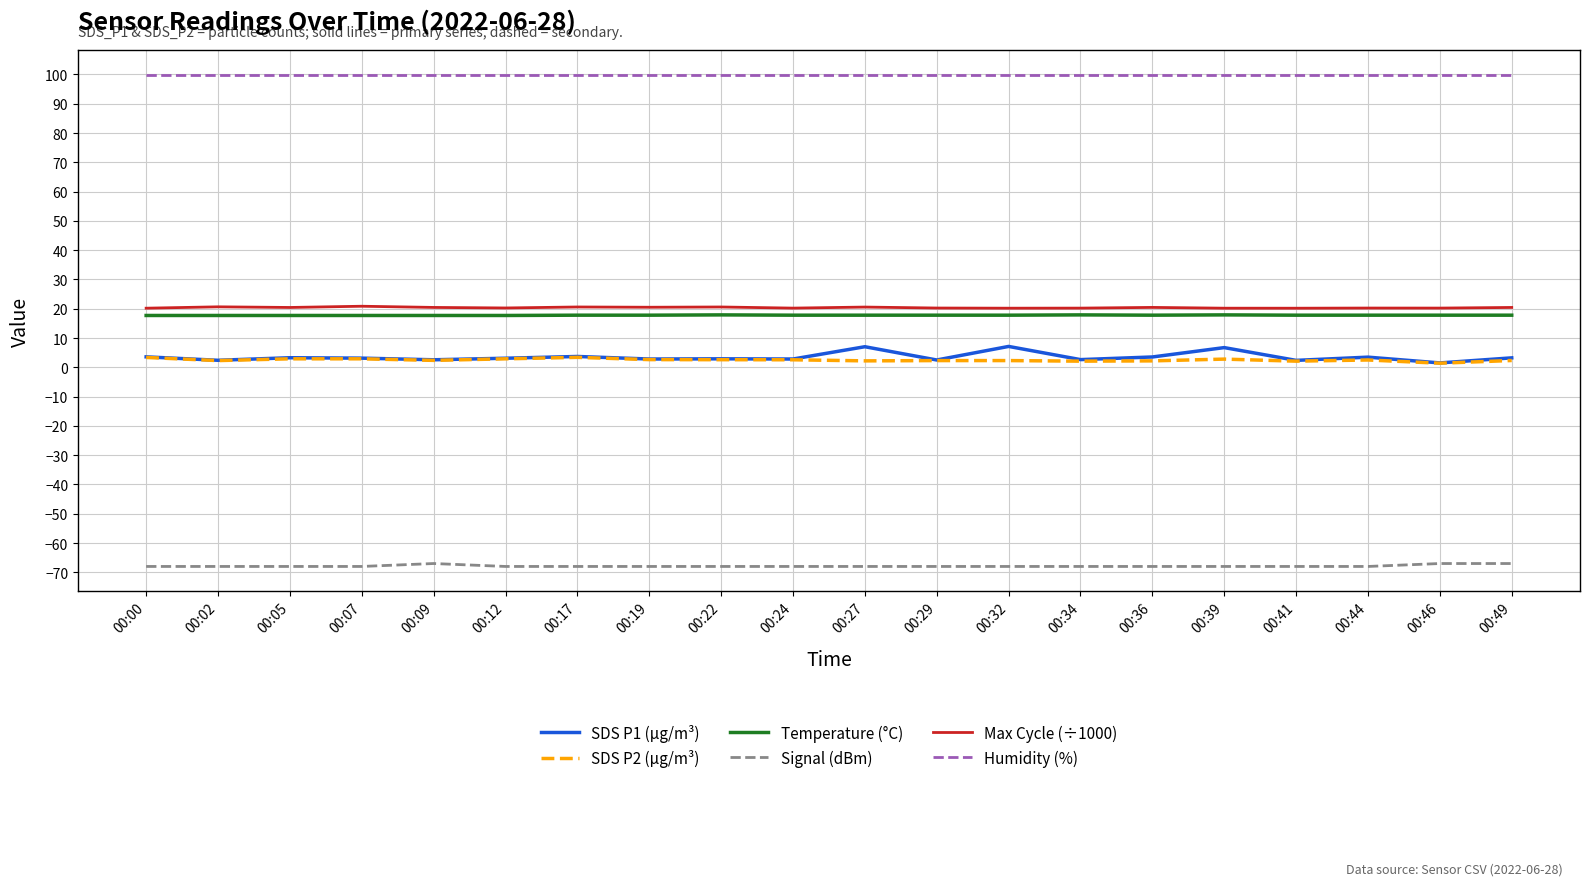

What are all the series names shown in the legend?

SDS P1 (µg/m³), SDS P2 (µg/m³), Temperature (°C), Signal (dBm), Max Cycle (÷1000), Humidity (%)